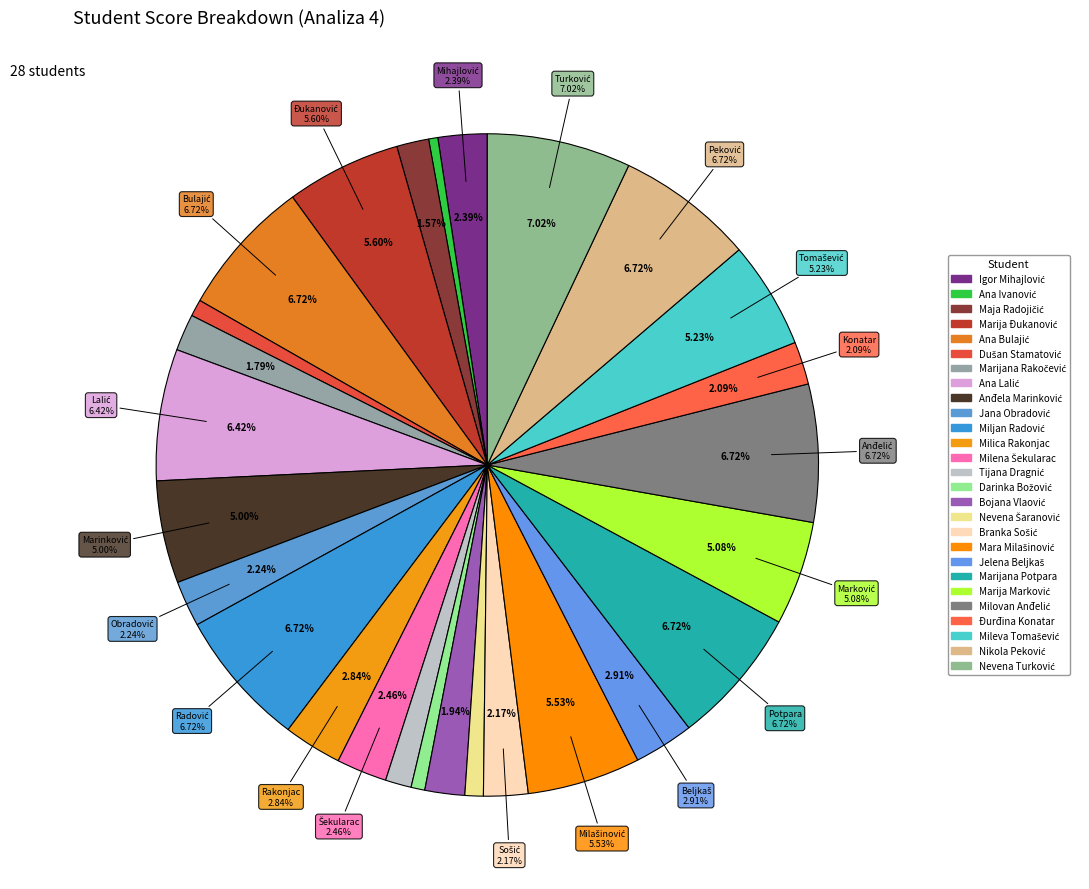

Which has a higher value, Ana Ivanović or Marija Đukanović?

Marija Đukanović